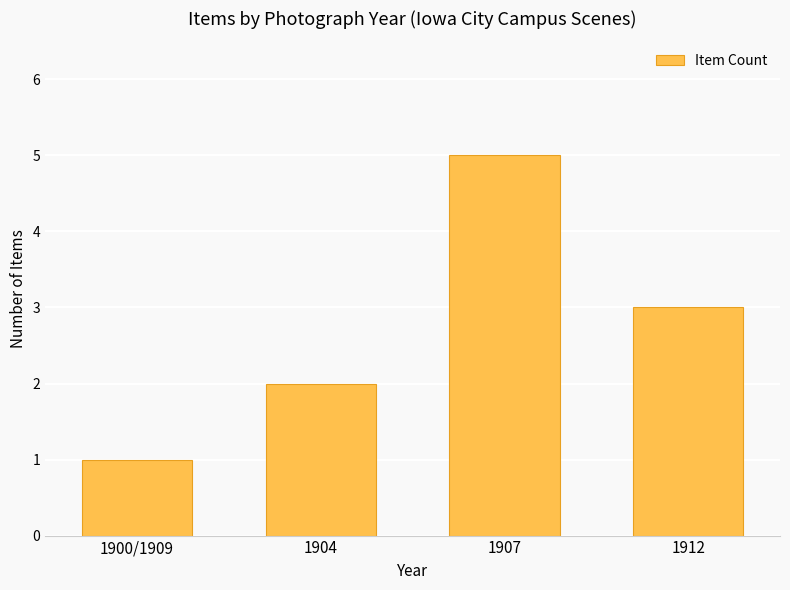

What is the maximum value shown in the chart?

5